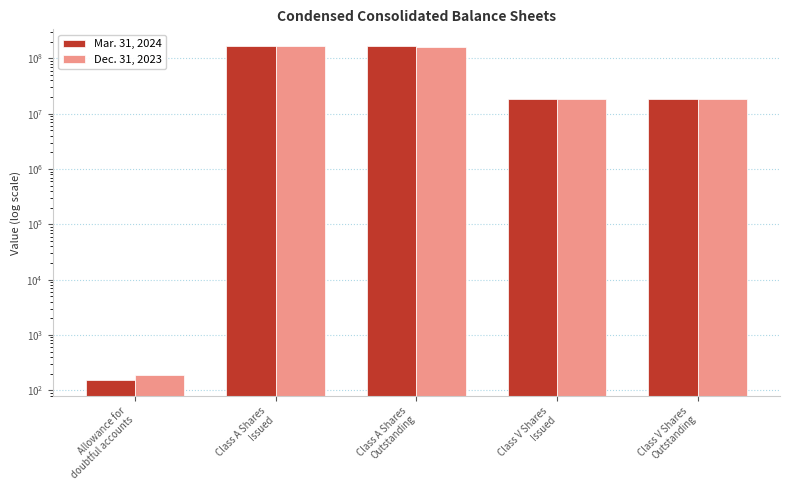

Which series has the largest range (max minus min)?

Mar. 31, 2024